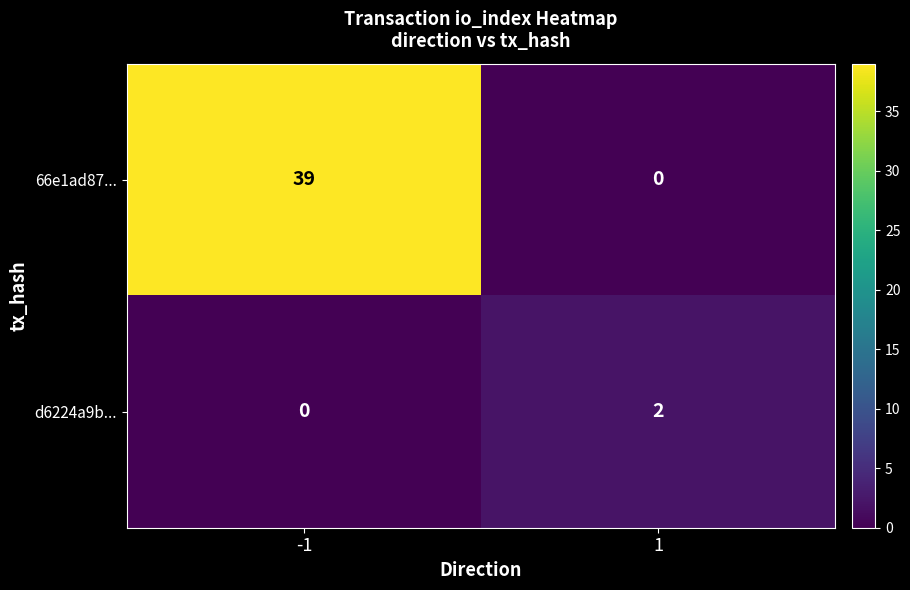

List the series in order of their peak value, highest first.

66e1ad87..., d6224a9b...